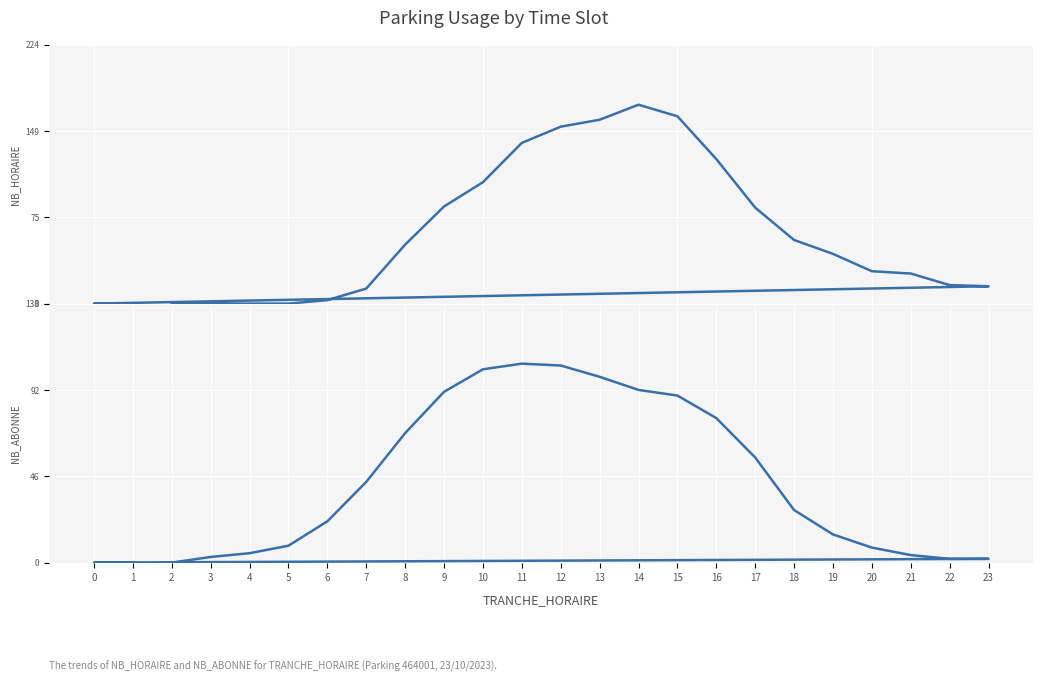

Which category has the lowest value in the NB_ABONNE series?

2